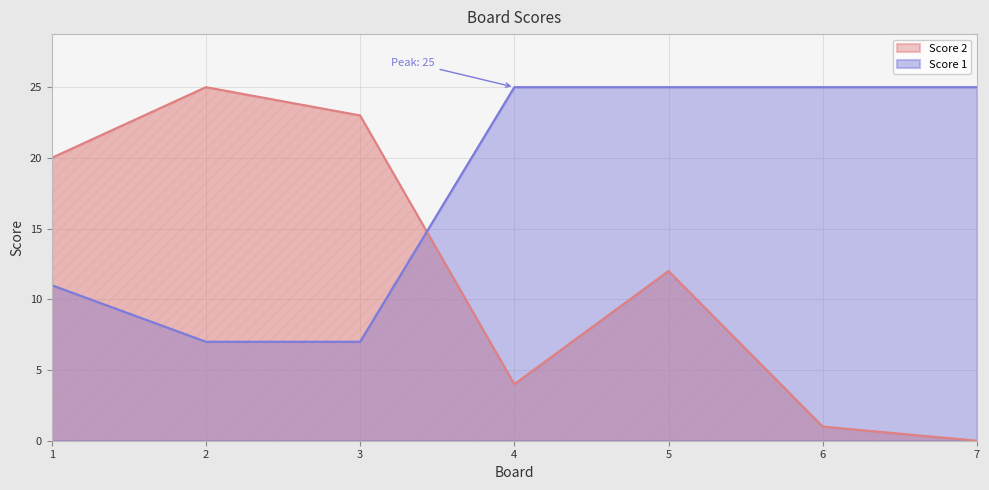

True or false: Score 2 has a value of 4 at 4.

True